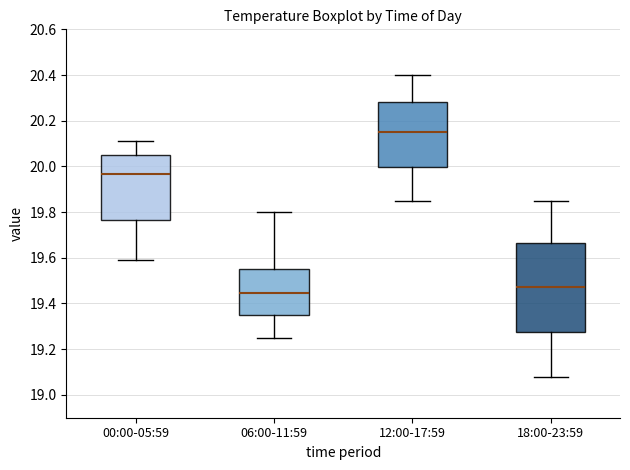

Which box is the tallest, from its lower edge to its upper edge?

18:00-23:59